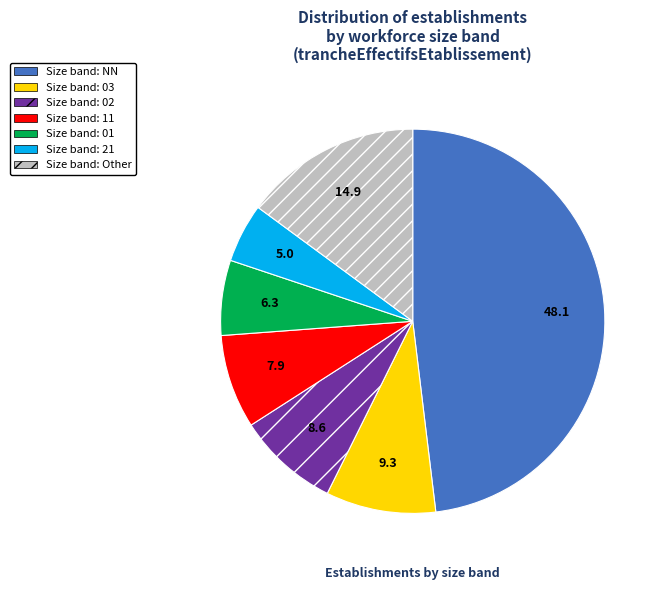

Does any single category account for the majority?

No